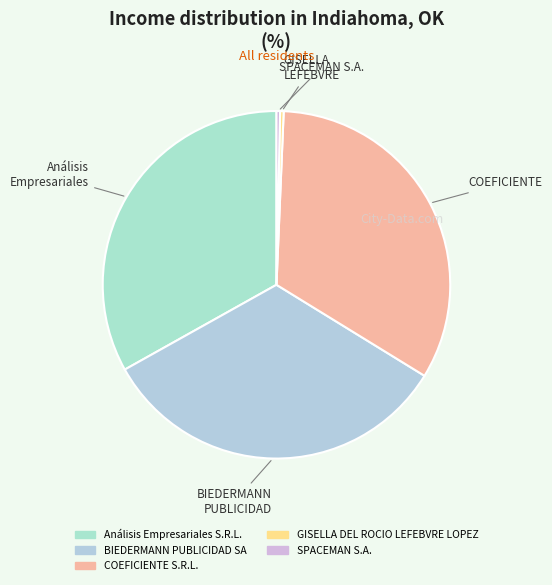

The GISELLA DEL ROCIO LEFEBVRE LOPEZ slice represents 7% of the pie. True or false?

False